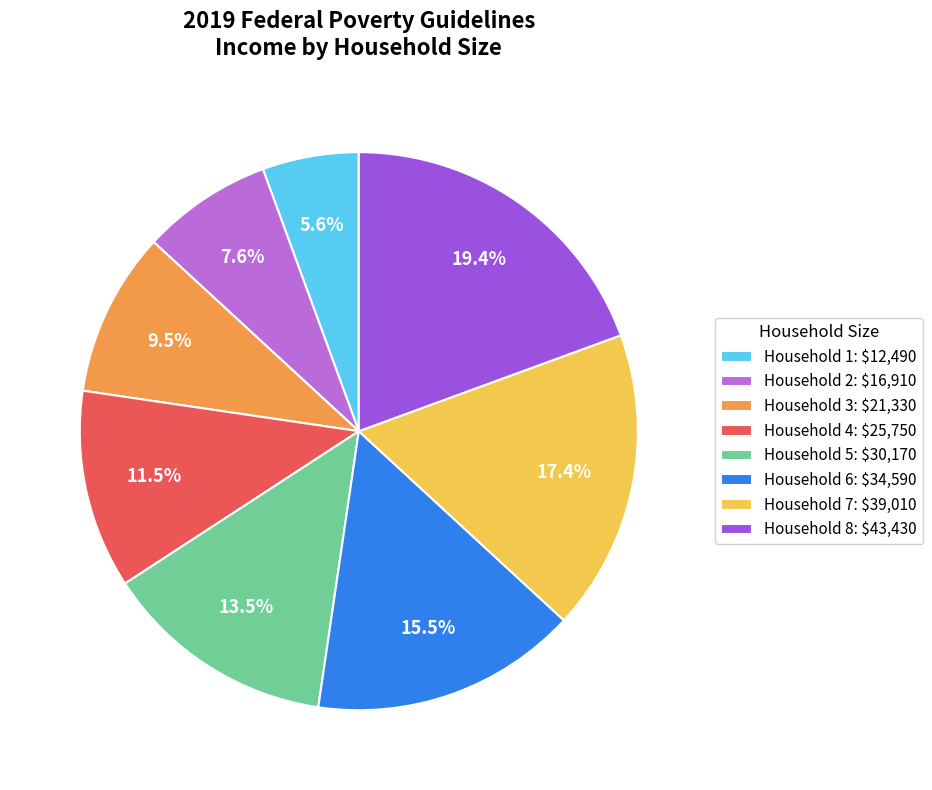

Is Household 4: $25,750 the majority of the pie?

No